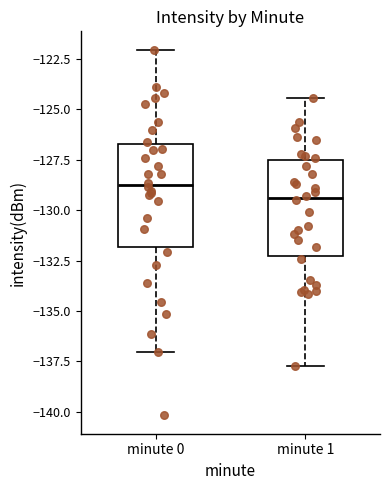

Reading left to right, read every box against the y-axis: the position of its median line, the range the box covers, and the ends of its whiskers. The values are not printed on the chart, so give them approximately, as read against the axis.

minute 0: median -128.5, box -132.0 to -126.5, whiskers -137.0 to -122.0
minute 1: median -129.5, box -132.5 to -127.5, whiskers -137.5 to -124.5